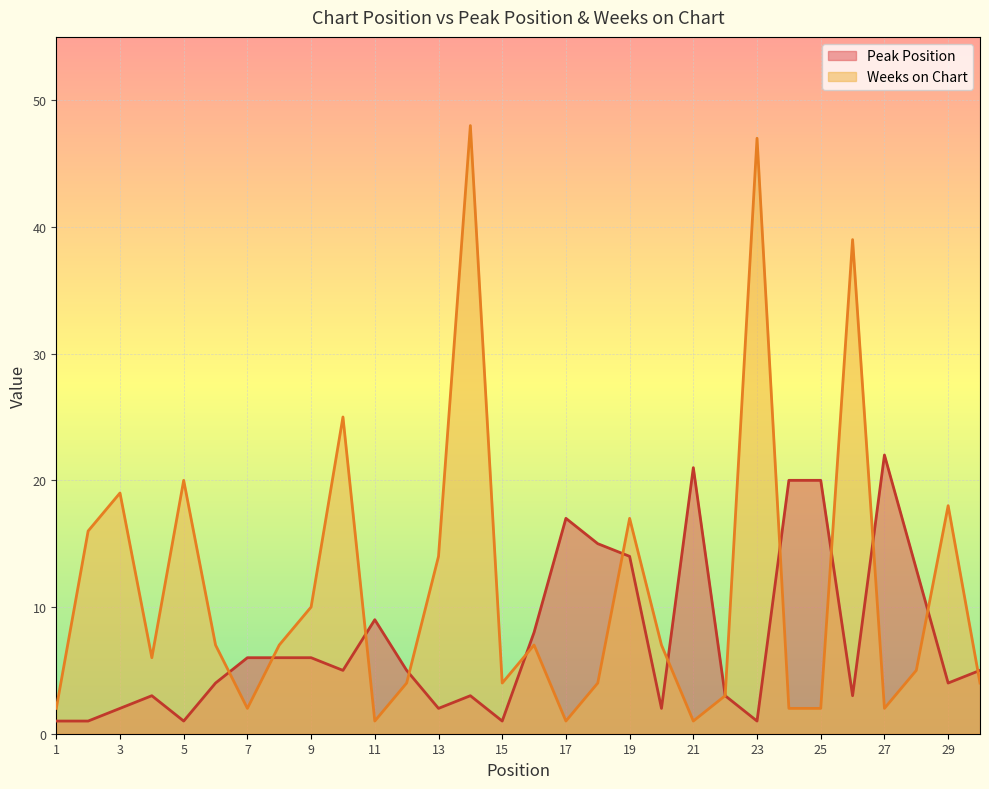

How many data points in Peak Position are above 5?

13